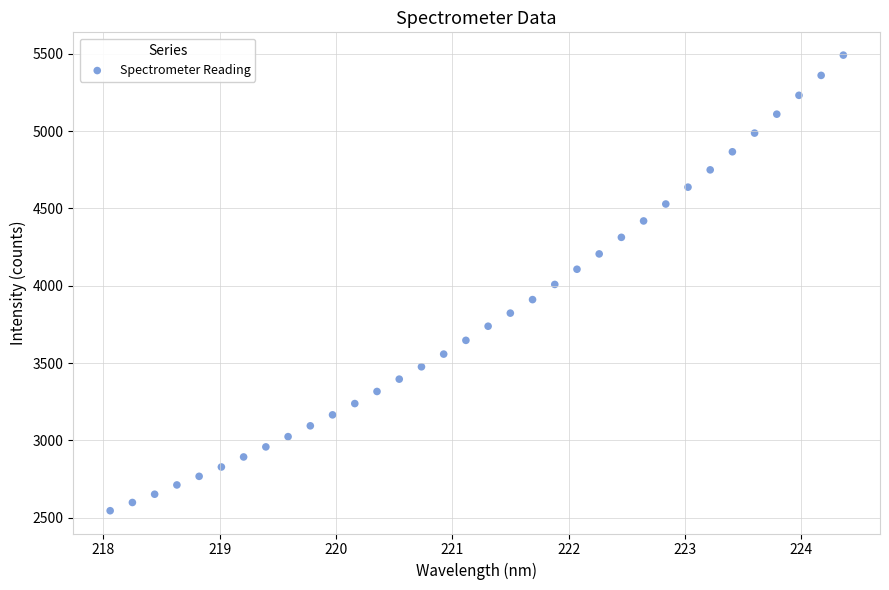

What is the range of X values (max minus min)?

6.3